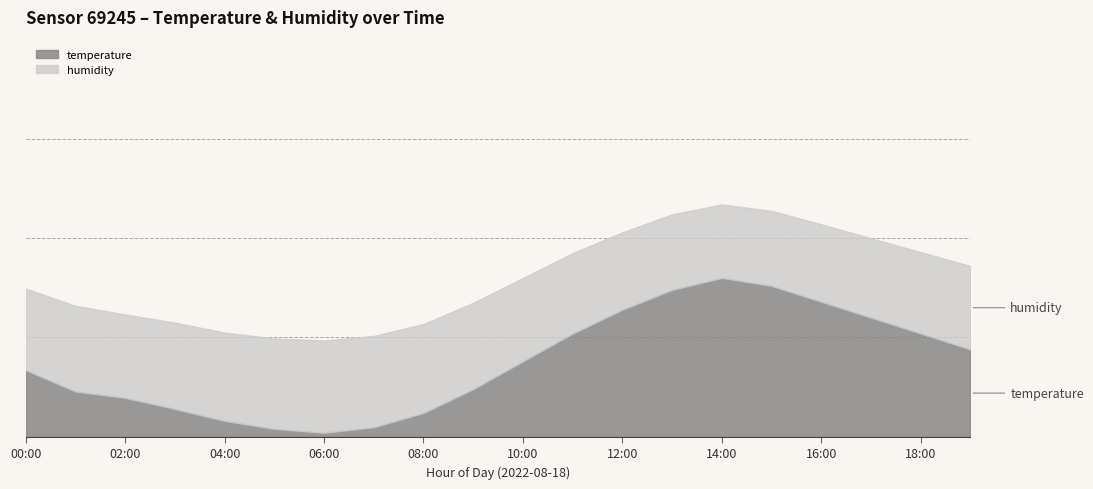

At which category is the sum across all series the highest?

14:00